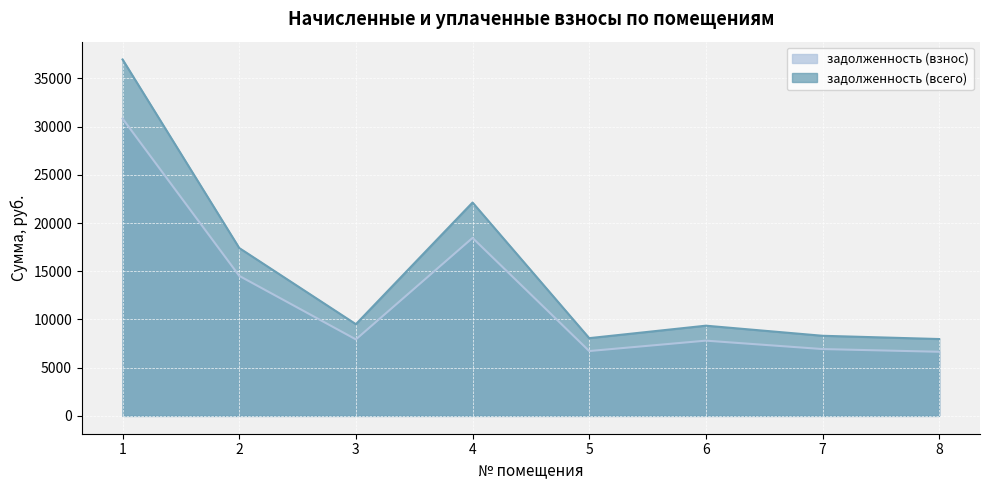

Where is the first local minimum for задолженность (взнос)?

3